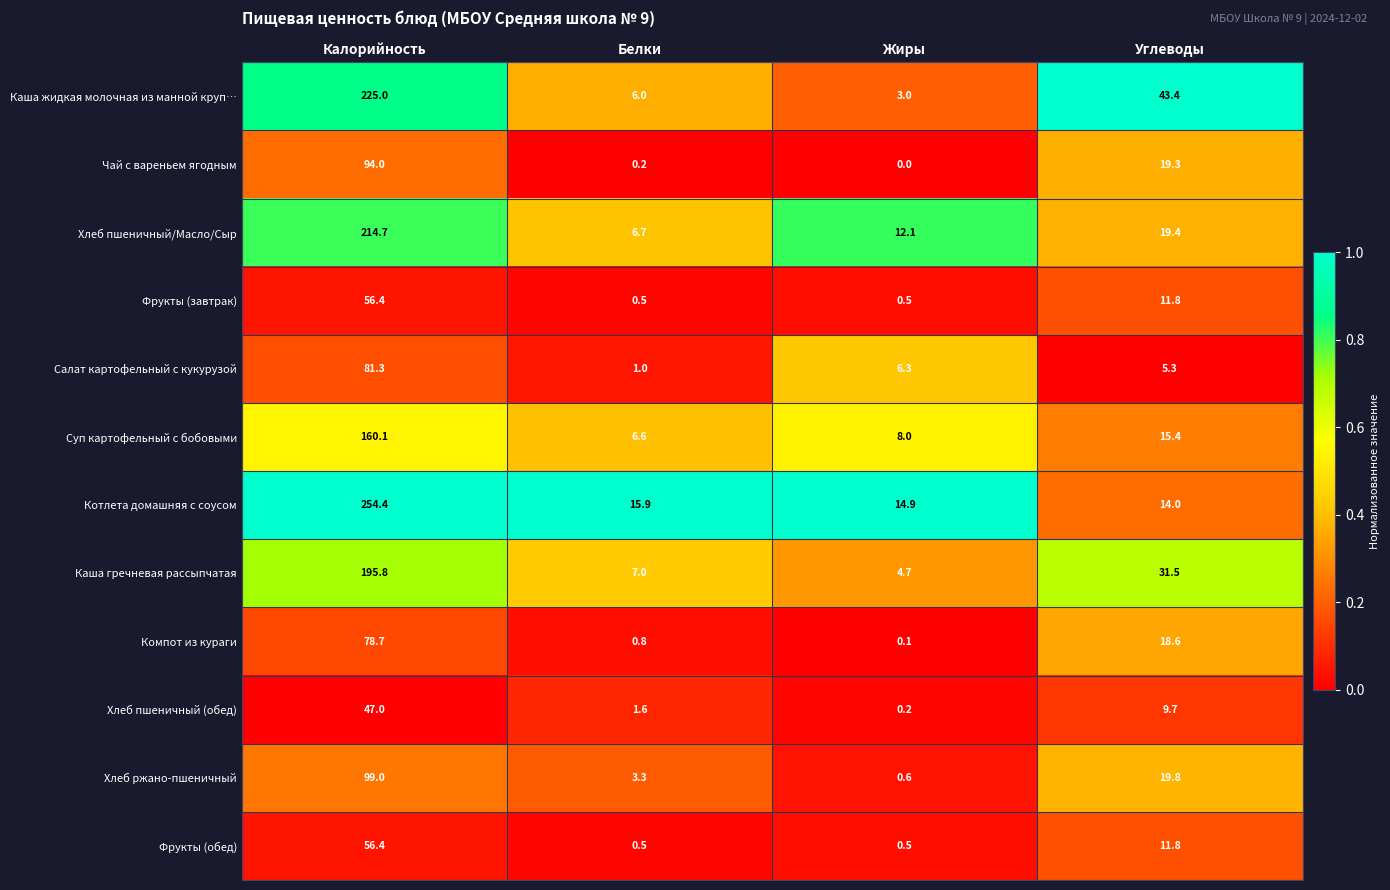

List the labels in order of Суп картофельный с бобовыми value, smallest first.

Белки, Жиры, Углеводы, Калорийность